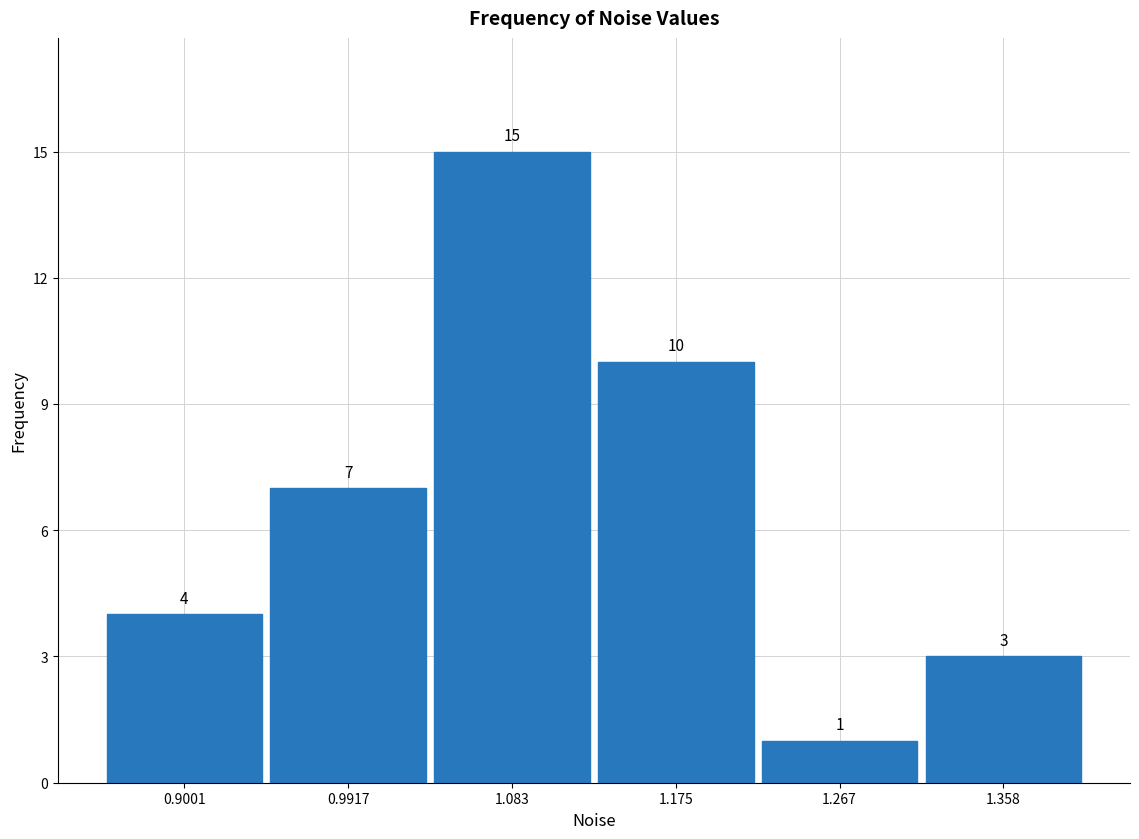

Reading left to right, transcribe this chart: for each bar, give the range it covers on the x-axis and its height. The bar edges are not printed on the chart, so give them approximately, as read against the axis.

0.85 to 0.95: 4
0.95 to 1.04: 7
1.04 to 1.13: 15
1.13 to 1.22: 10
1.22 to 1.31: 1
1.31 to 1.40: 3